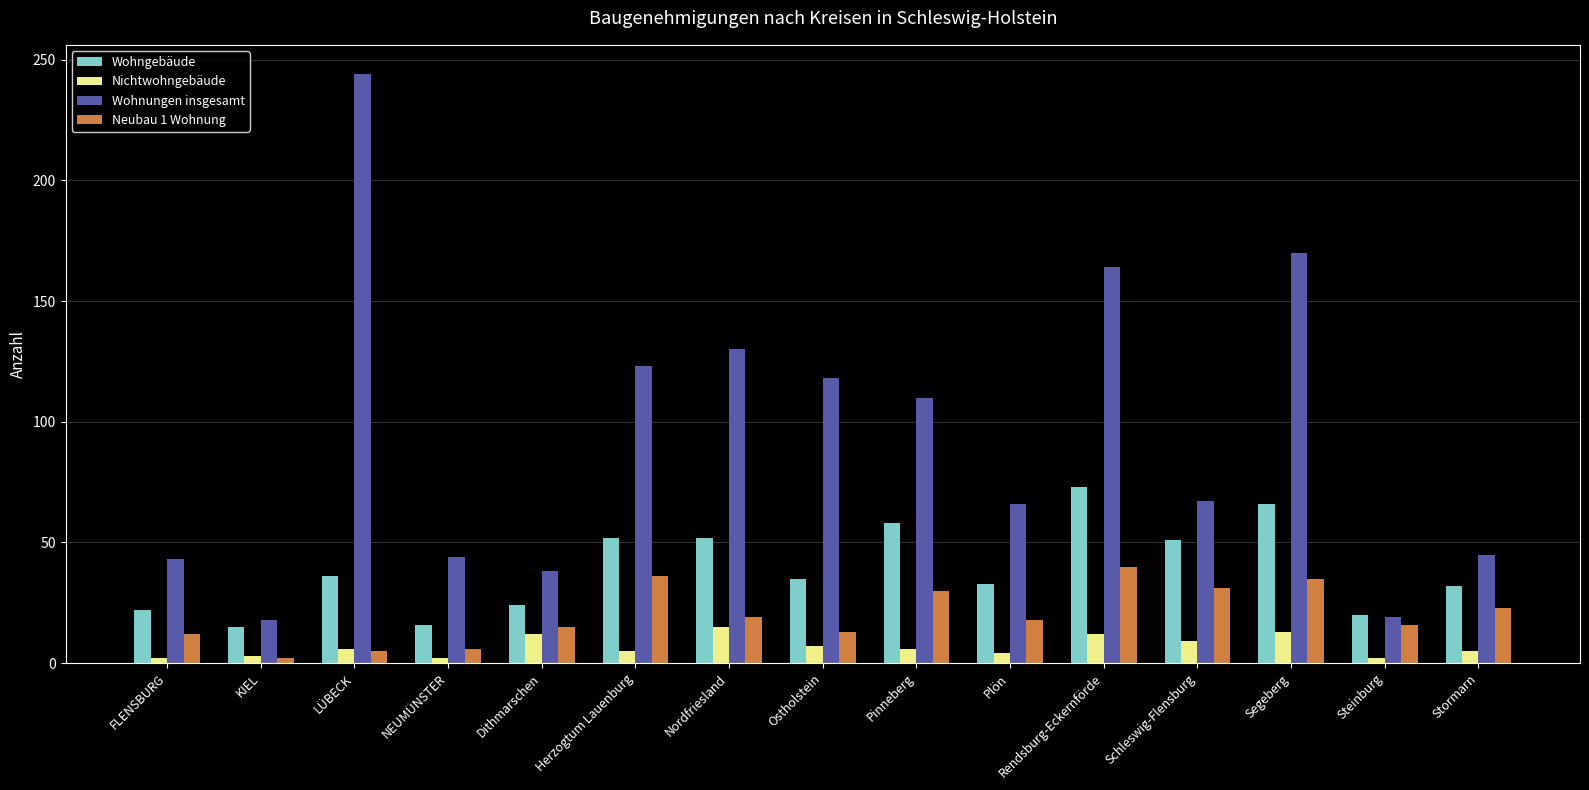

What is the difference between the second highest and second lowest values in the Wohnungen insgesamt series?

151